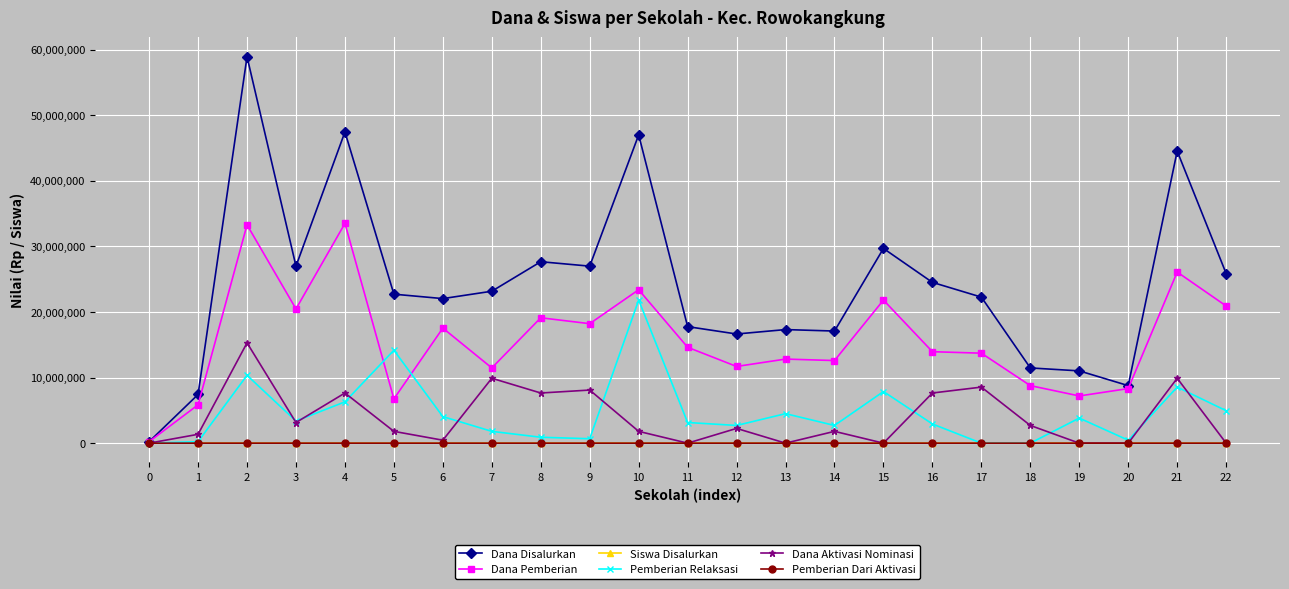

What is the average value of the Dana Disalurkan series?

24251087